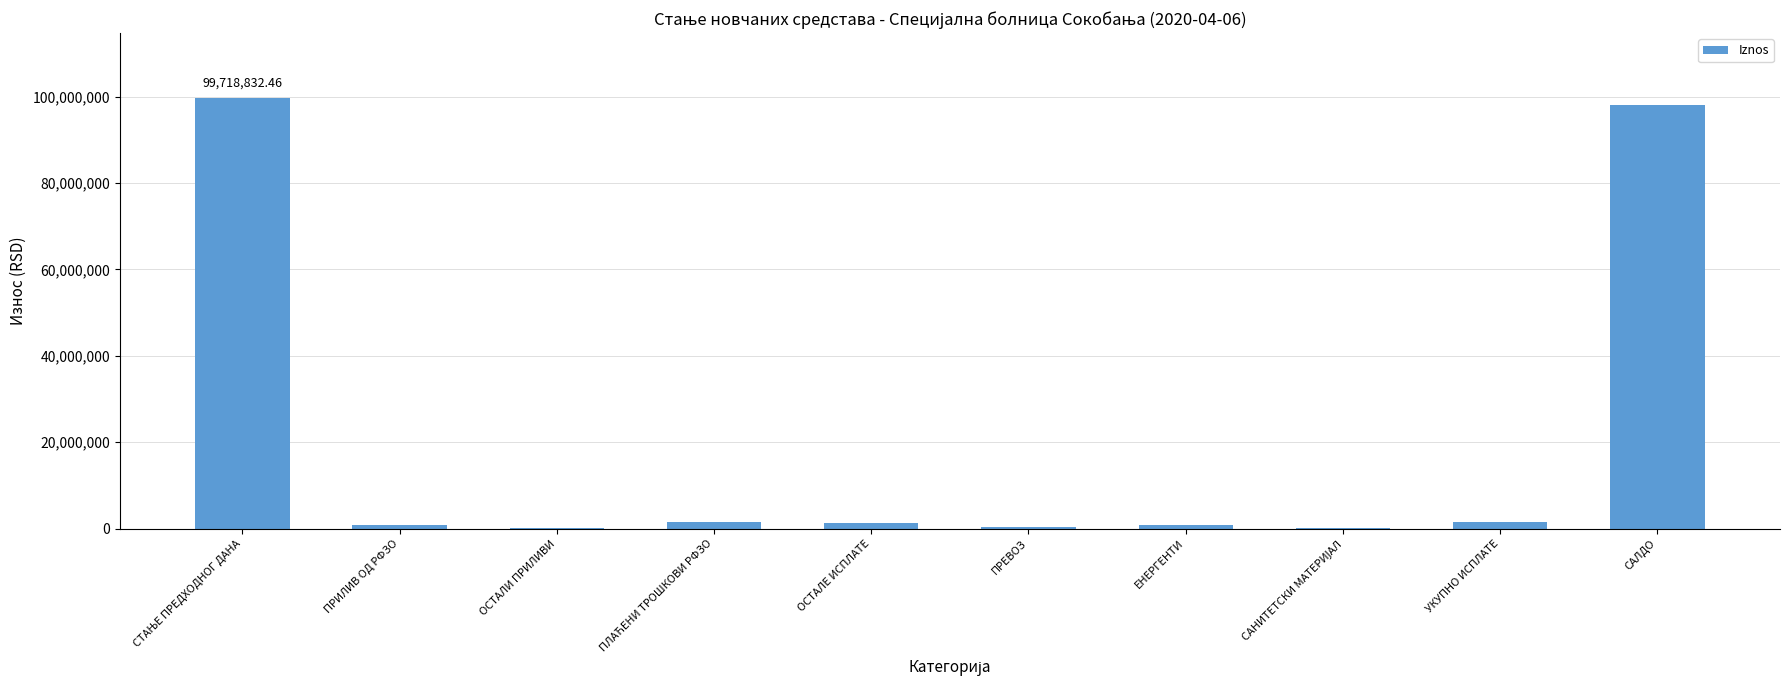

What is the sum of all values?

204354323.9